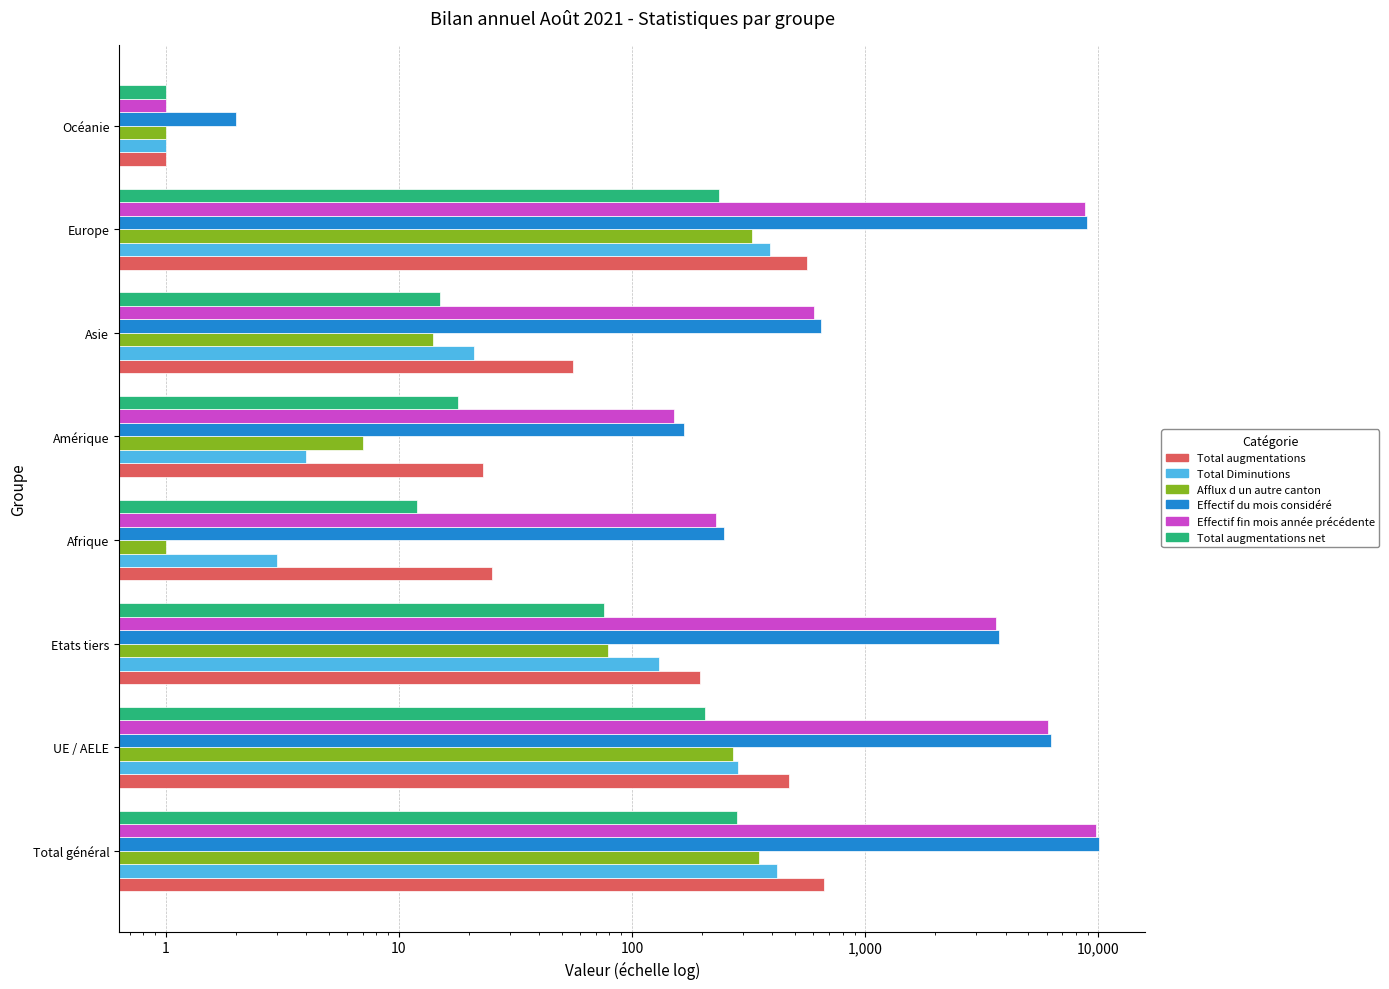

Rank the series at Amérique from lowest to highest value.

Total Diminutions, Afflux d un autre canton, Total augmentations net, Total augmentations, Effectif fin mois année précédente, Effectif du mois considéré